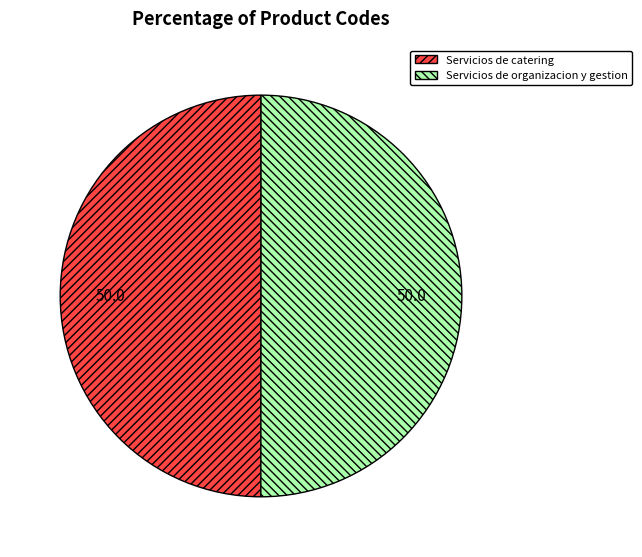

Combined, do Servicios de catering and Servicios de organizacion y gestion account for over 50%?

Yes